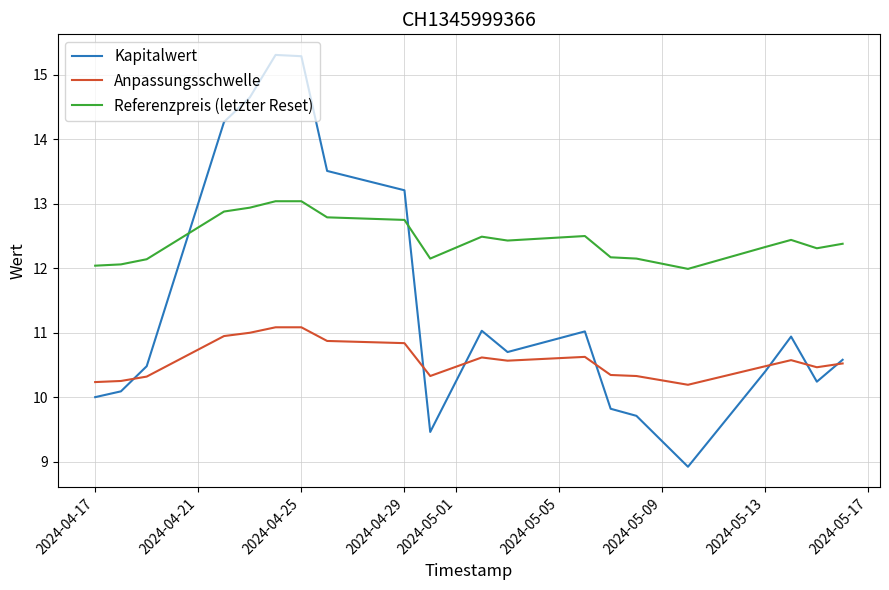

What is the difference between the maximum and minimum values in the Kapitalwert series?

6.4